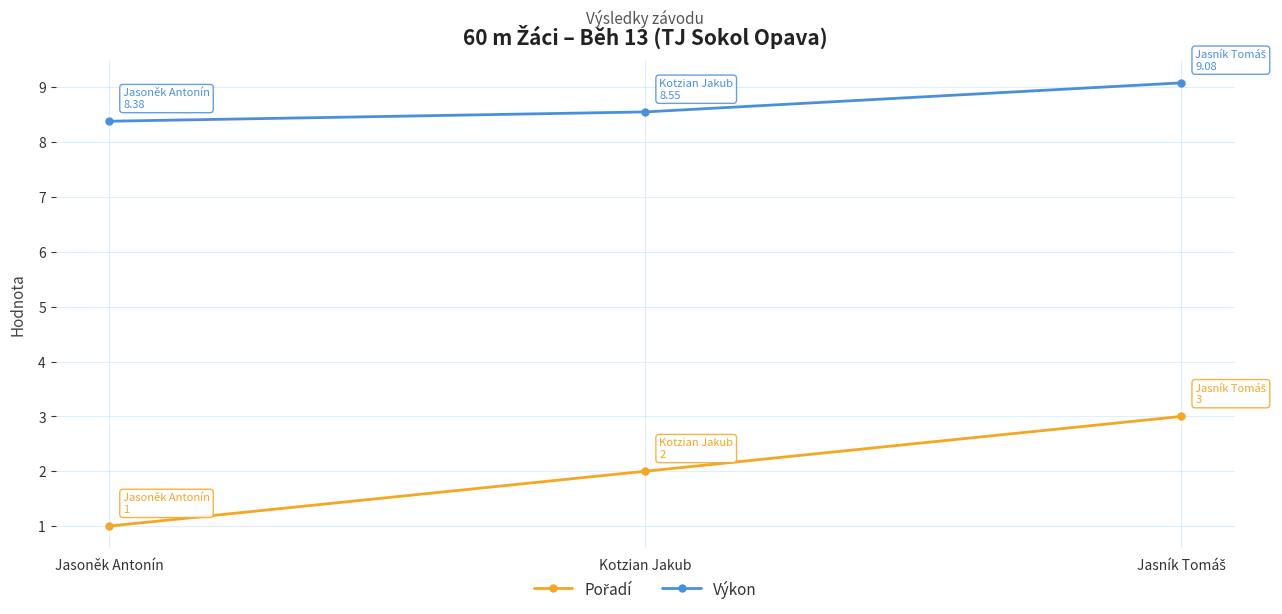

What is the difference between the second highest and minimum values in the Výkon series?

0.2